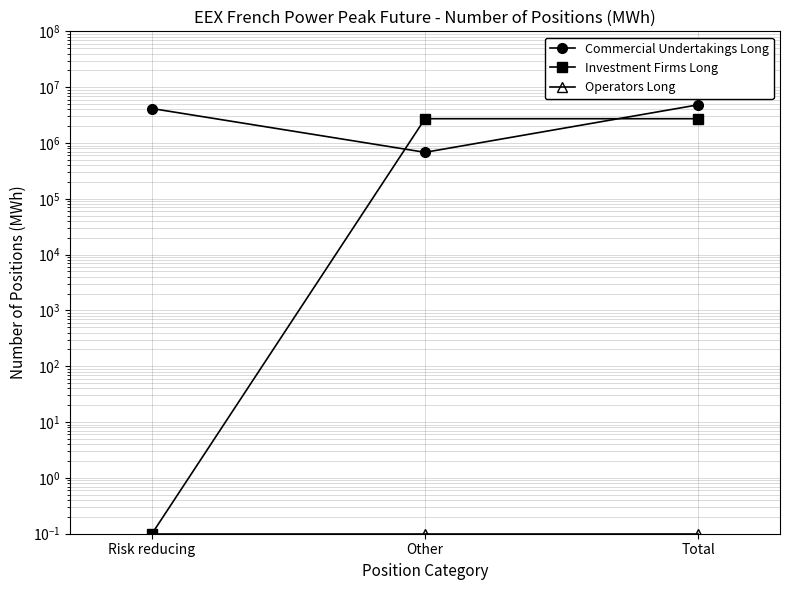

List the series in order of their peak value, lowest first.

Operators Long, Investment Firms Long, Commercial Undertakings Long